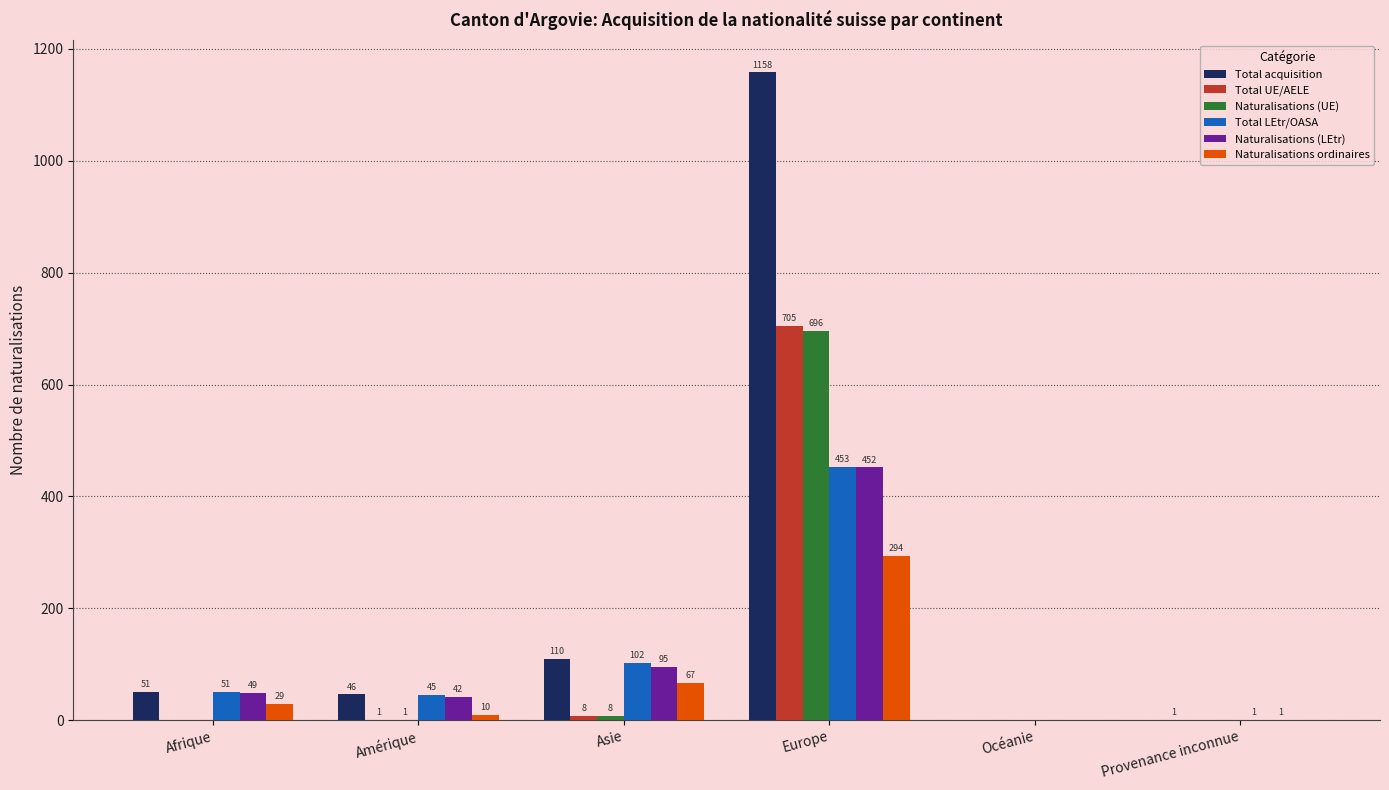

The Naturalisations (LEtr) series shows 452 at Europe. True or false?

True